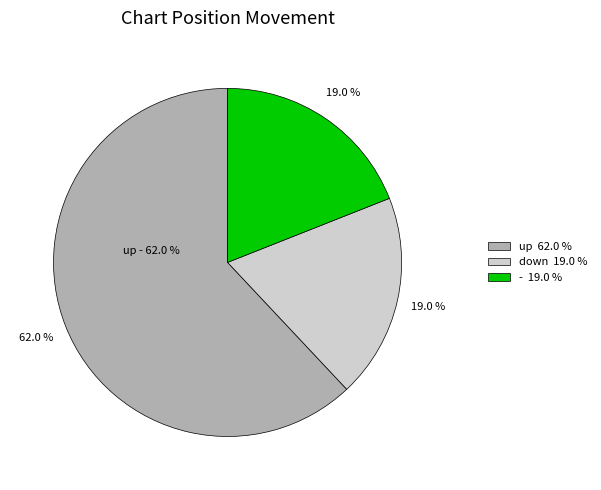

Which category accounts for the majority?

up